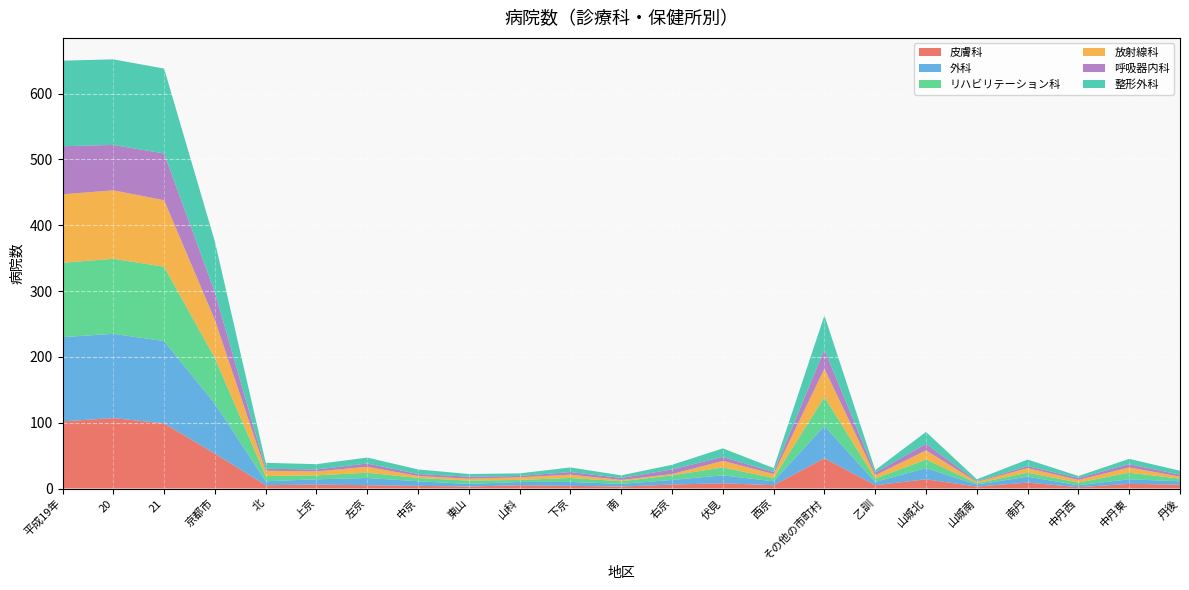

Reading right to left, extract all data points from this chart.

皮膚科: 6	7	2	9	3	14	5	46	5	8	6	3	4	5	3	4	5	6	5	53	99	107	102
外科: 5	7	3	9	3	17	5	49	6	12	7	4	6	5	4	7	11	8	6	76	125	128	128
リハビリテーション科: 4	10	4	6	2	13	5	44	5	12	7	4	6	3	5	5	8	6	8	69	113	114	113
放射線科: 3	8	4	7	2	14	5	43	6	10	2	2	5	4	3	3	9	6	8	58	101	104	104
呼吸器内科: 3	5	3	3	1	10	4	29	3	6	7	3	4	2	3	3	5	3	3	42	71	69	73
整形外科: 6	8	3	10	3	18	4	52	6	13	7	4	7	4	4	7	9	8	9	77	129	130	130